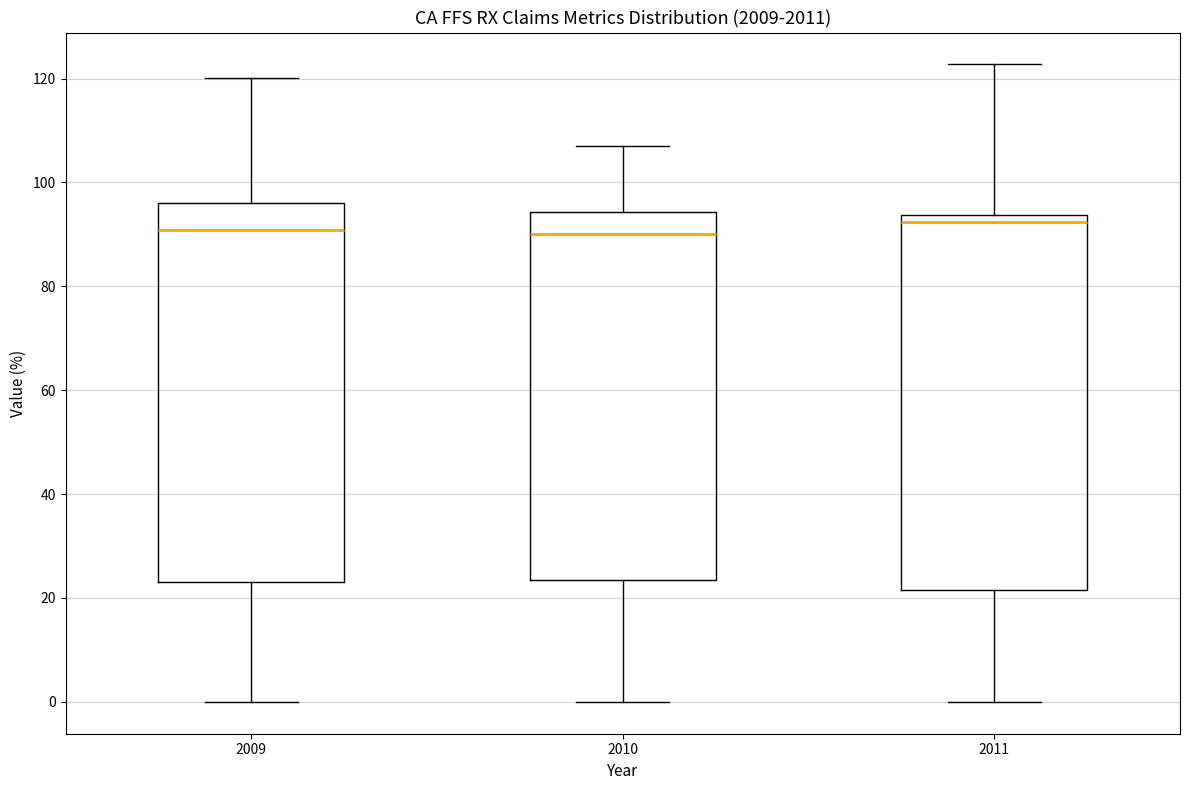

Reading left to right, transcribe this box plot: for each box, give where its median line is, the range the box spans, and where its two whiskers end, as read against the y-axis. The values are not printed on the chart, so give them approximately, as read against the axis.

2009: median 90, box 24 to 96, whiskers 0 to 120
2010: median 90, box 24 to 94, whiskers 0 to 106
2011: median 92, box 22 to 94, whiskers 0 to 122